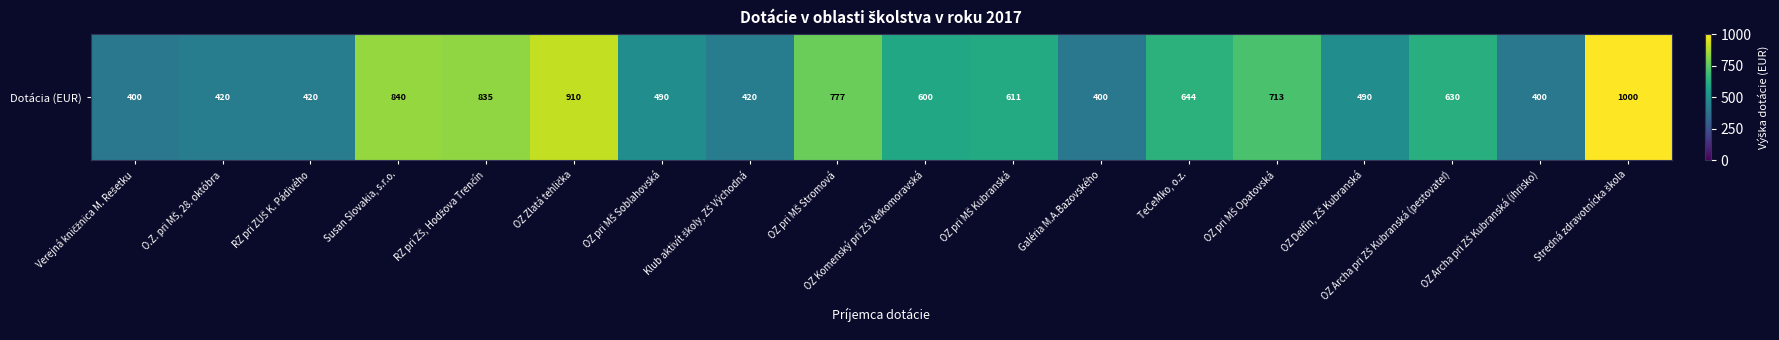

List the labels in order of value, smallest first.

Verejná kničžnica M. Rešetku, Galéria M.A.Bazovského, OZ Archa pri ZŠ Kubranská (ihrisko), O.Z. pri MŠ, 28. októbra, RZ pri ZUŠ K. Pádivého, Klub aktivít školy, ZŠ Východná, OZ pri MŠ Soblahovská, OZ Delfín, ZŠ Kubranská, OZ Komenský pri ZŠ Veľkomoravská, OZ pri MŠ Kubranská, OZ Archa pri ZŠ Kubranská (pestovateľ), TeCeMko, o.z., OZ pri MŠ Opatovská, OZ pri MŠ Stromová, RZ pri ZŠ, Hodžova Trenčín, Susan Slovakia, s.r.o., OZ Zlatá tehlička, Stredná zdravotnícka škola